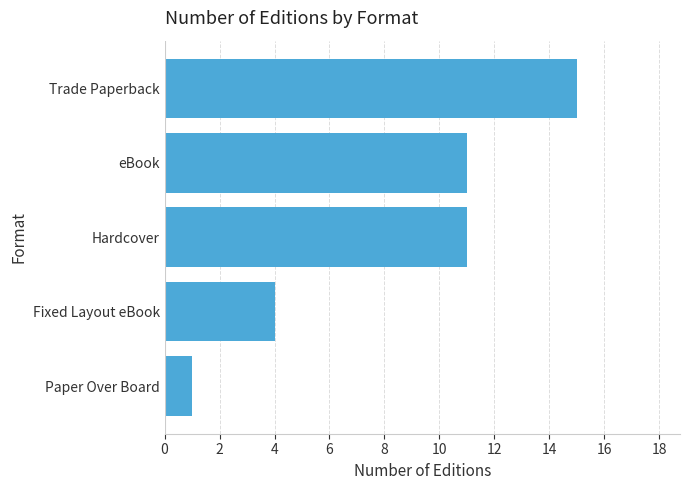

Approximately how many times larger is the value at eBook compared to Hardcover?

1.0